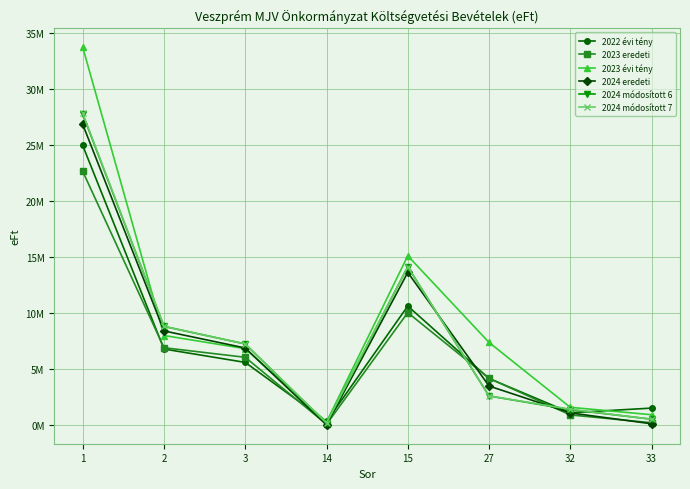

Is this an area chart (filled region under the line)?

No